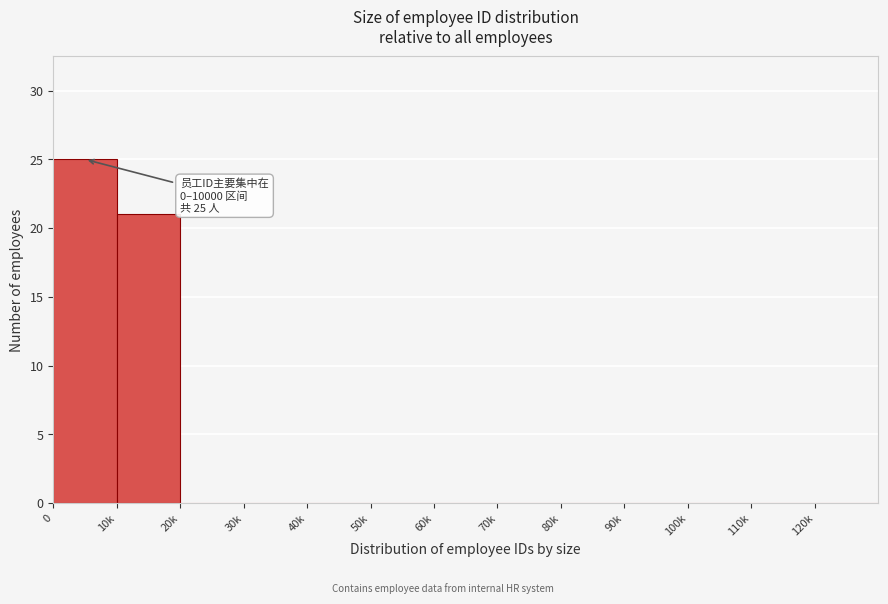

Reading left to right, extract all data points from this chart.

0=25	10k=21	20k=0	30k=0	40k=0	50k=0	60k=0	70k=0	80k=0	90k=0	100k=0	110k=0	120k=0